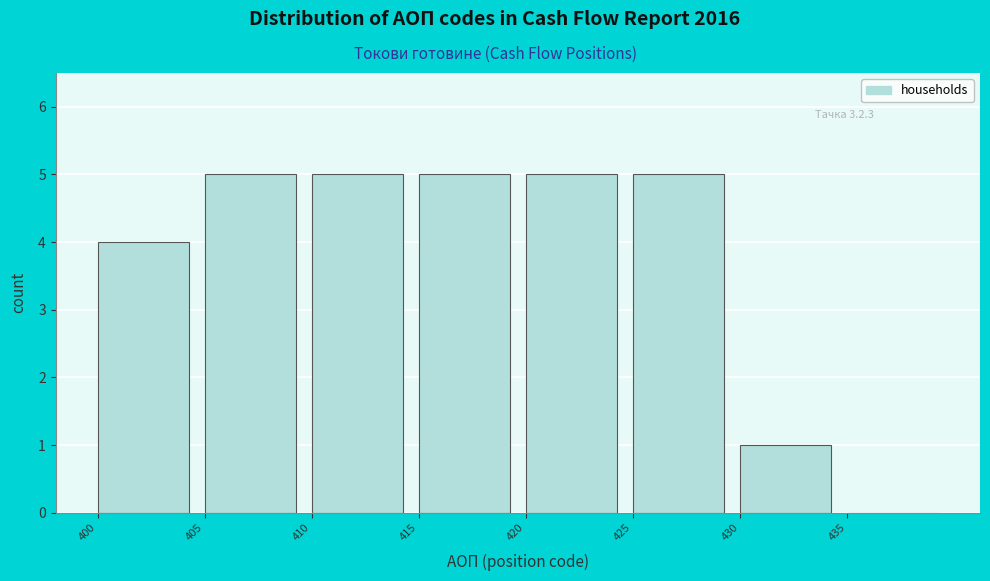

Reading left to right, list every bar in this chart as the range it spans on the x-axis followed by its height. The values are not printed on the chart, so give them approximately, as read against the axis.

400 to 405: 4
405 to 410: 5
410 to 415: 5
415 to 420: 5
420 to 425: 5
425 to 430: 5
430 to 435: 1
435 to 440: 0